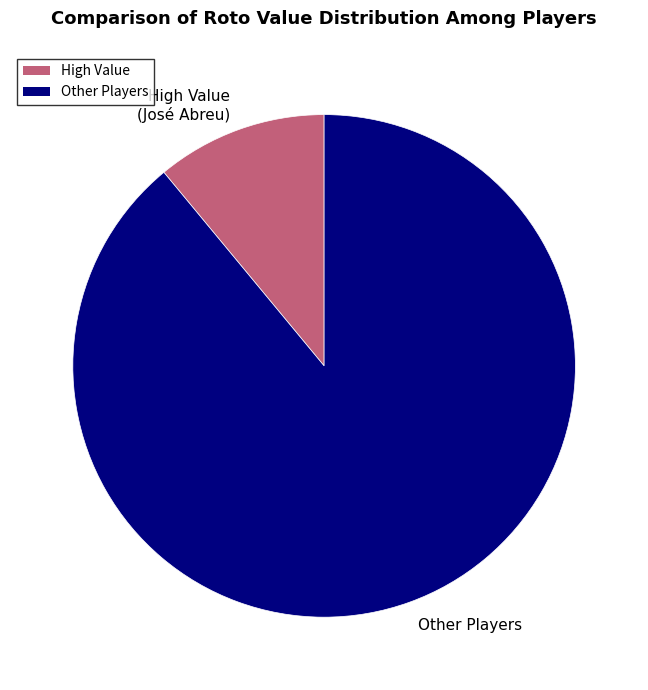

Which category has the biggest portion of the pie?

Other Players